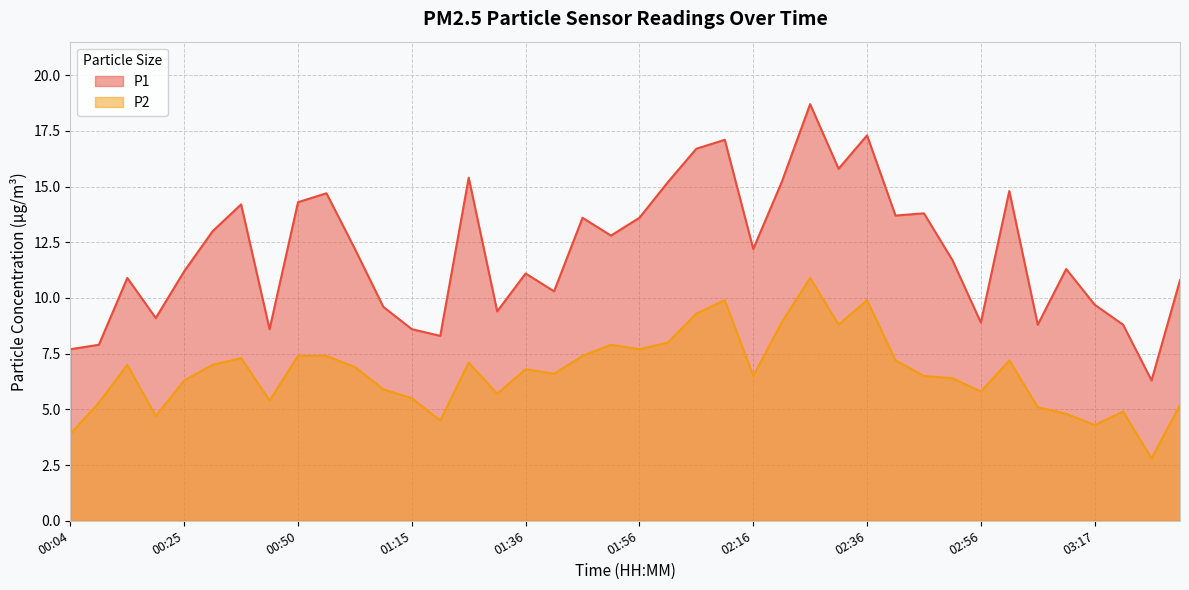

What is the label of the 21st point from the right?

01:51